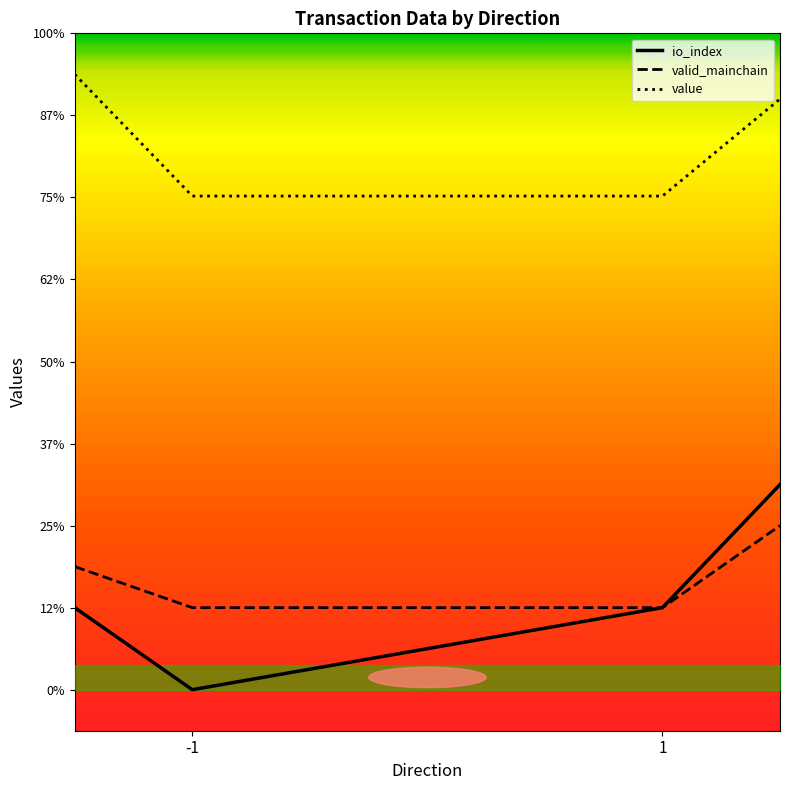

What is the value of the value point at the 3rd from the left?

6.0